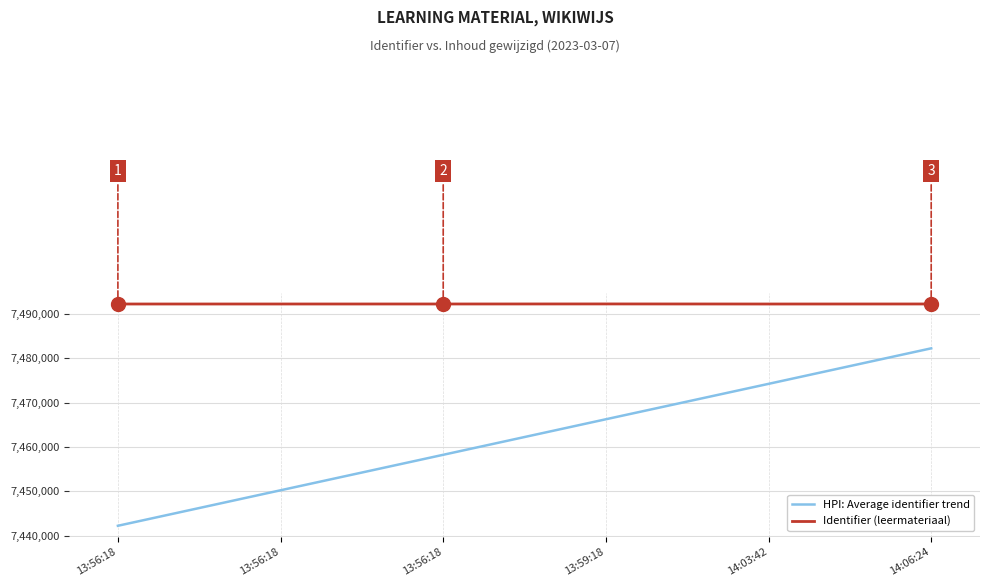

True or false: HPI: Average identifier trend and Identifier (leermateriaal) intersect in this chart.

False